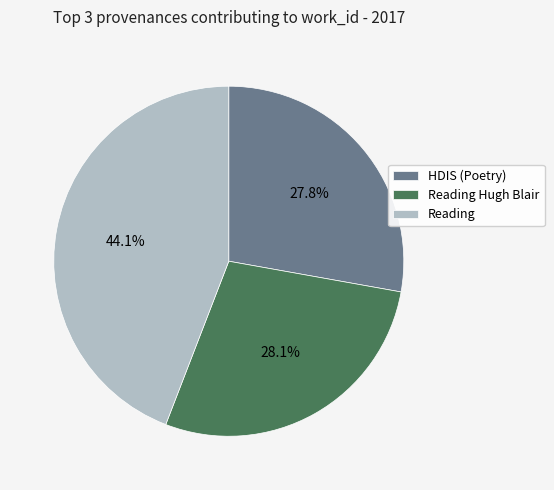

What portion of the pie excludes Reading?

55.9%